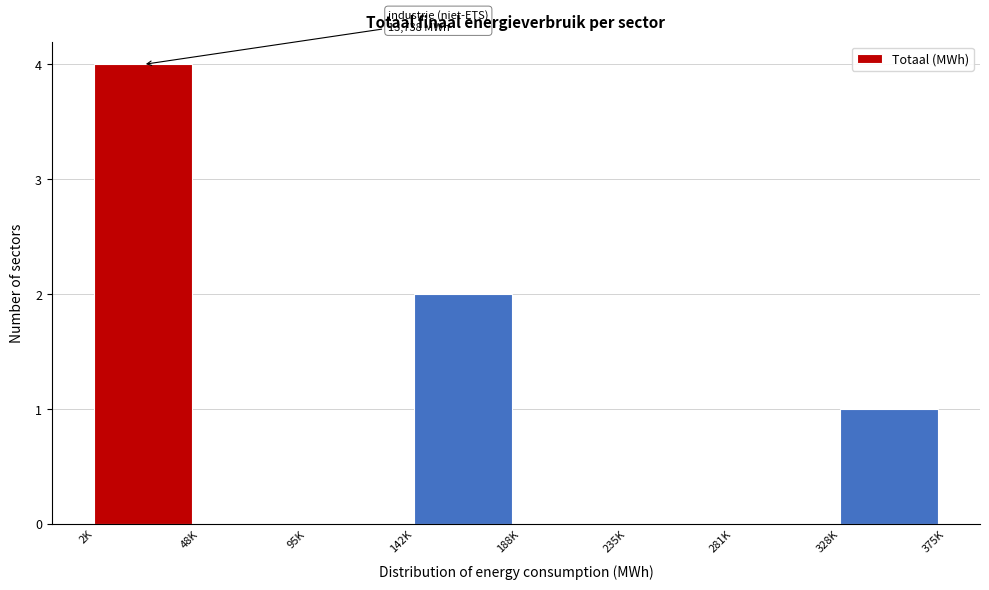

Reading left to right, extract all data points from this chart.

2K=4	48K=0	95K=0	142K=2	188K=0	235K=0	281K=0	328K=1